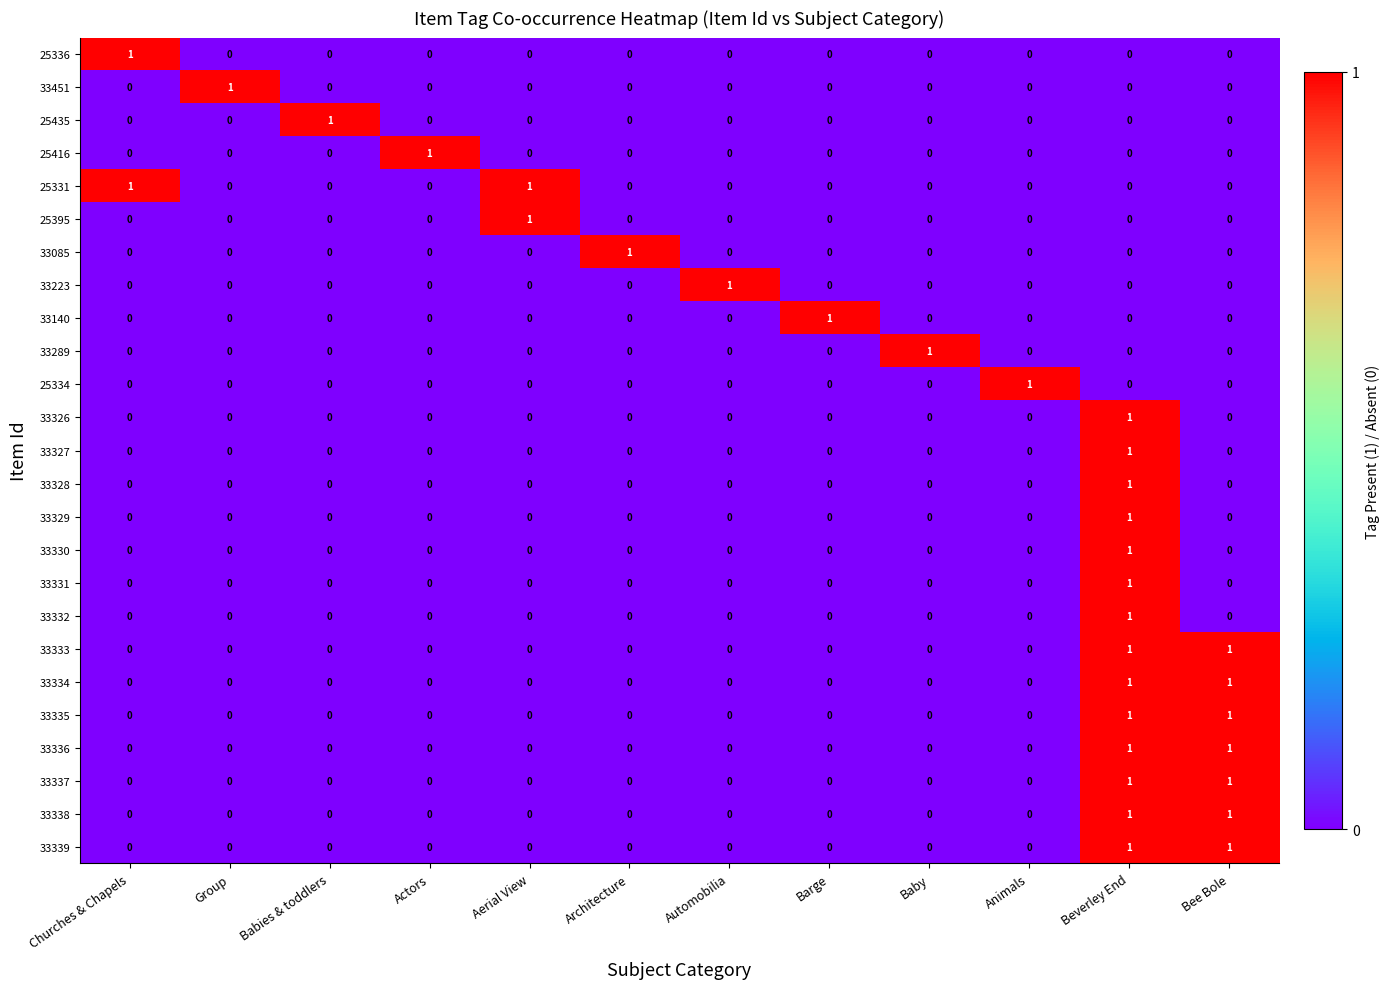

How many 33330 values are between 0 and 1?

12